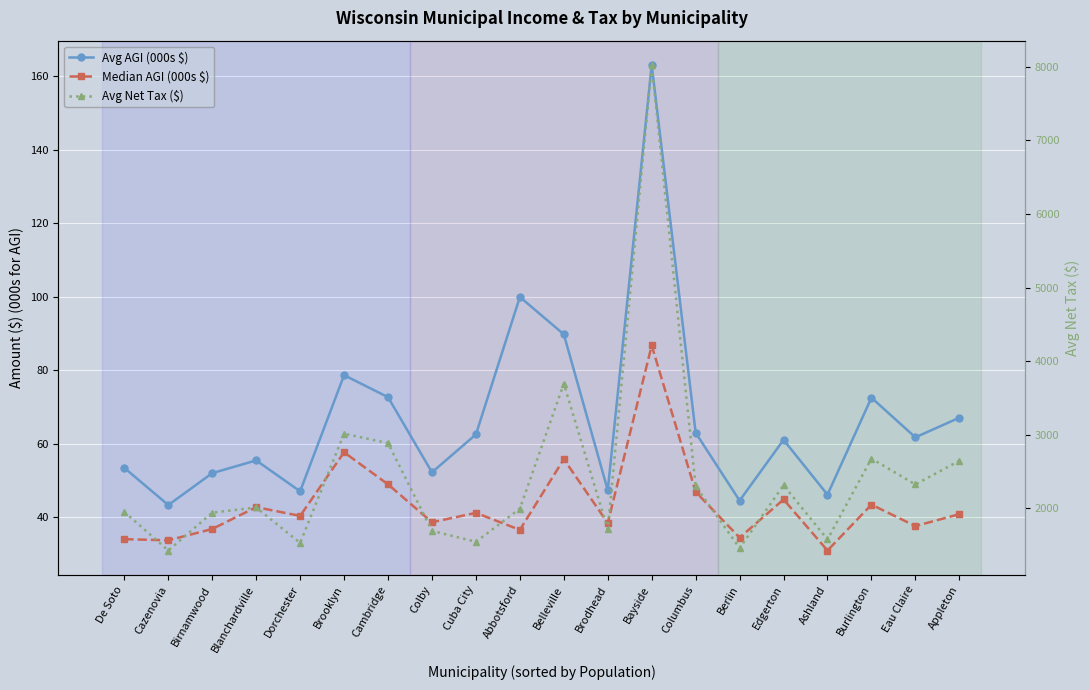

True or false: Avg AGI (000s $) has a value of 62.5 at Cuba City.

True